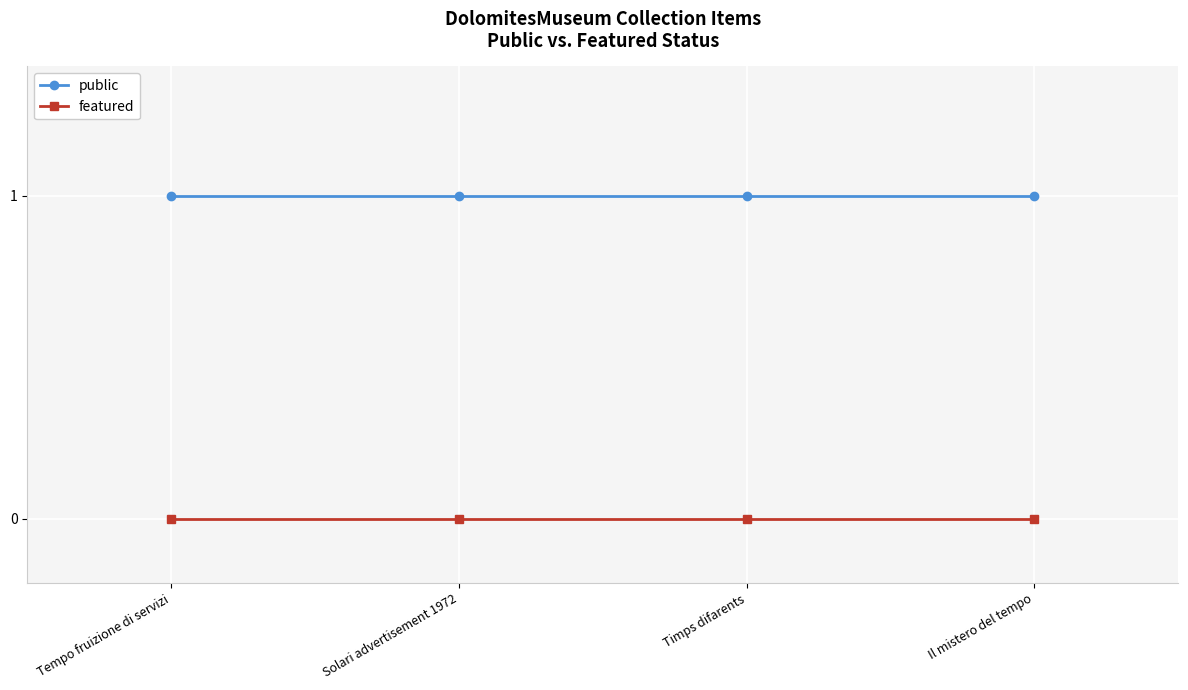

Does the chart display data point markers on the line(s)?

Yes